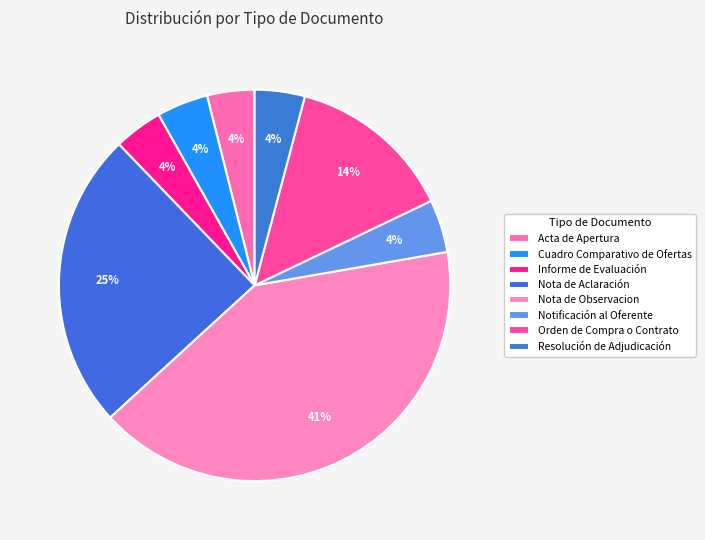

Count the number of slices in the pie.

8